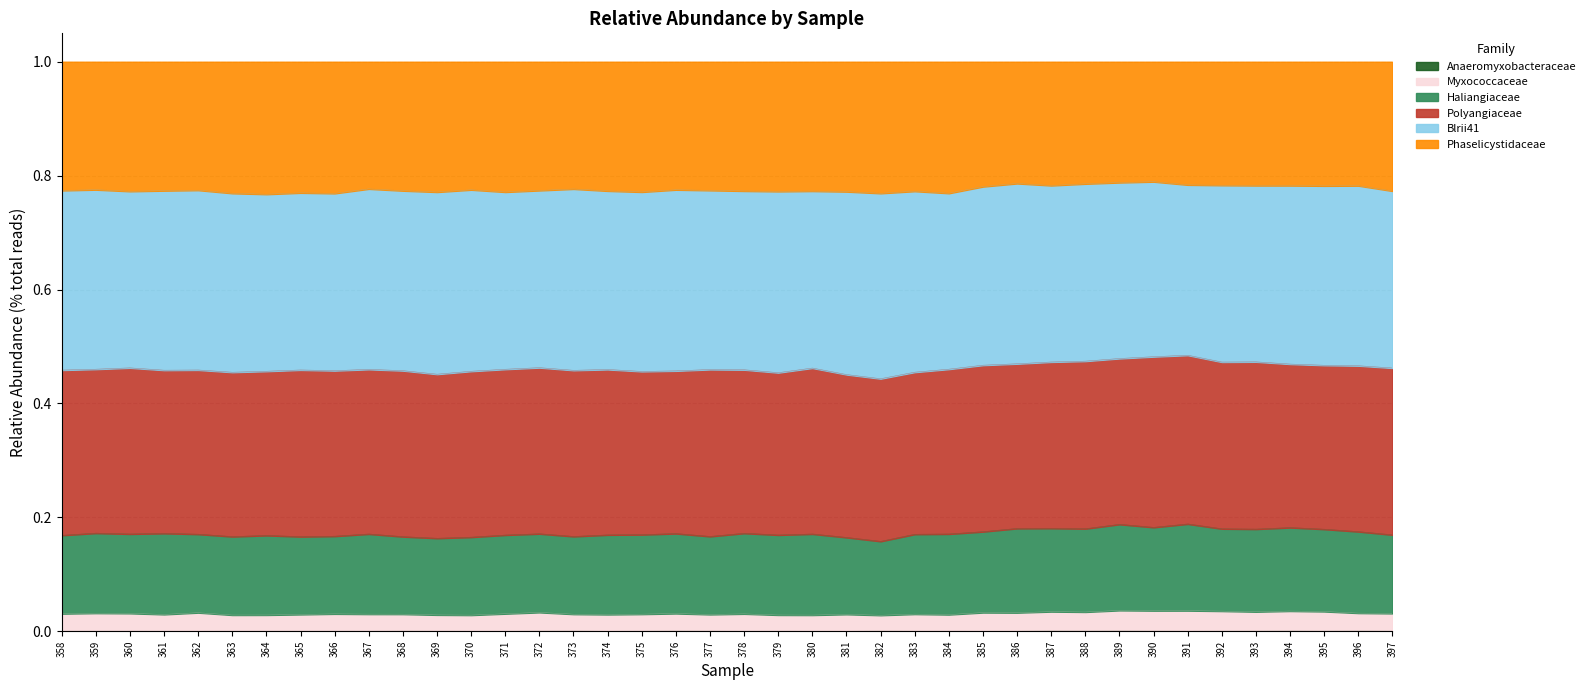

Does the chart display data point markers on the line(s)?

No